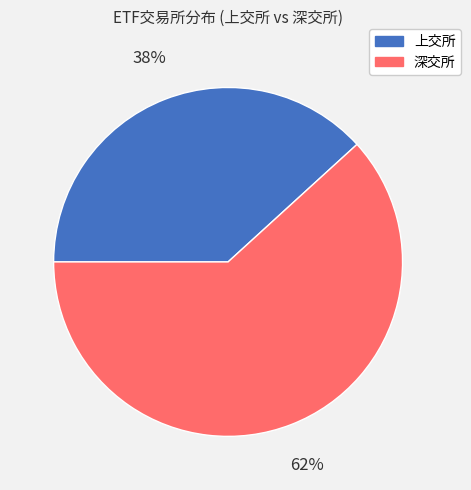

To the nearest percent, what is the difference between the largest and smallest slice percentages?

24%